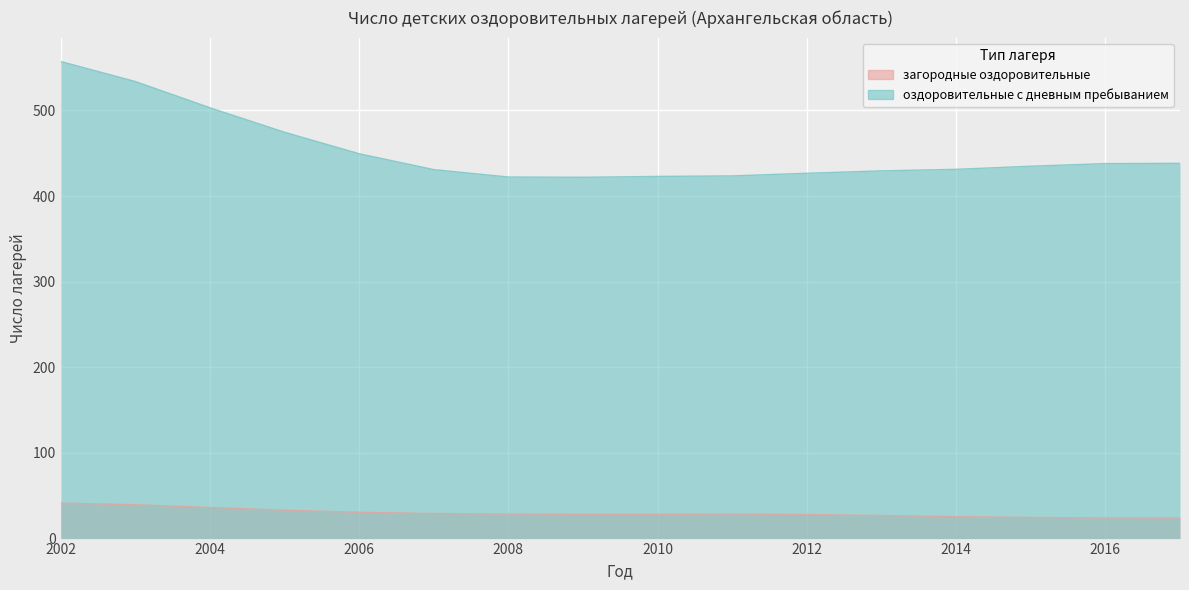

What are all the series names shown in the legend?

загородные оздоровительные, оздоровительные с дневным пребыванием